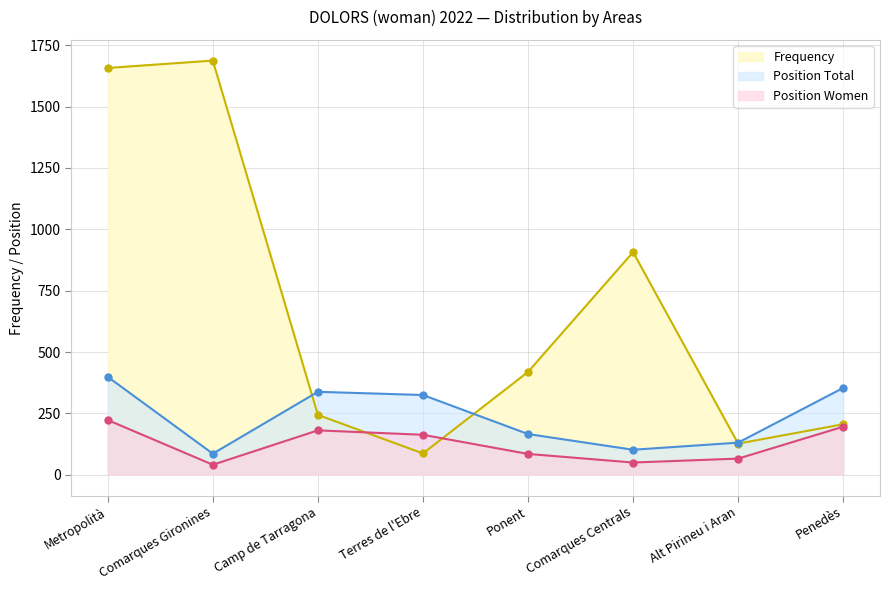

Count the number of categories in the chart.

8